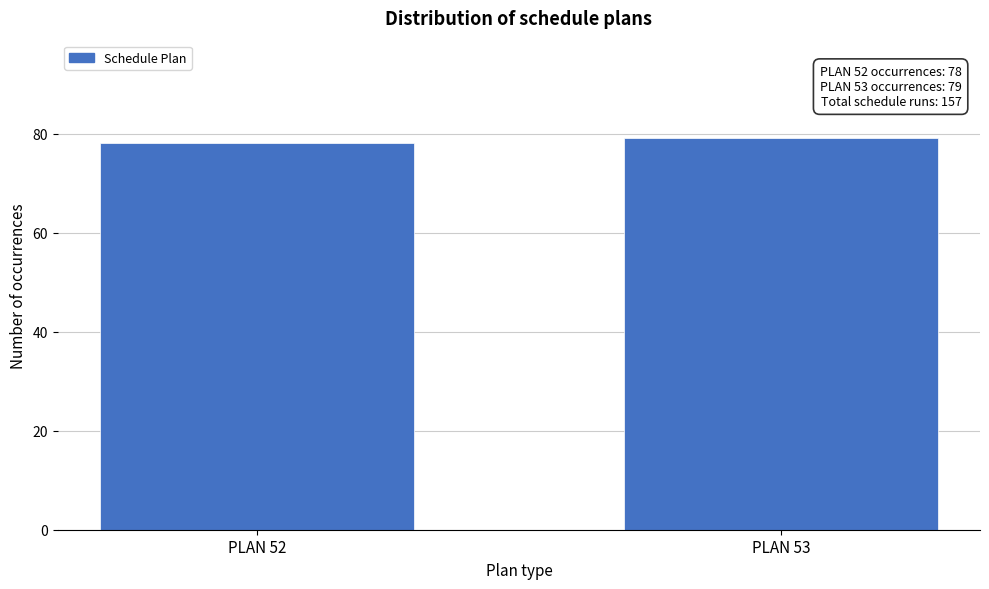

Reading left to right, transcribe all the data shown in this chart.

78	79